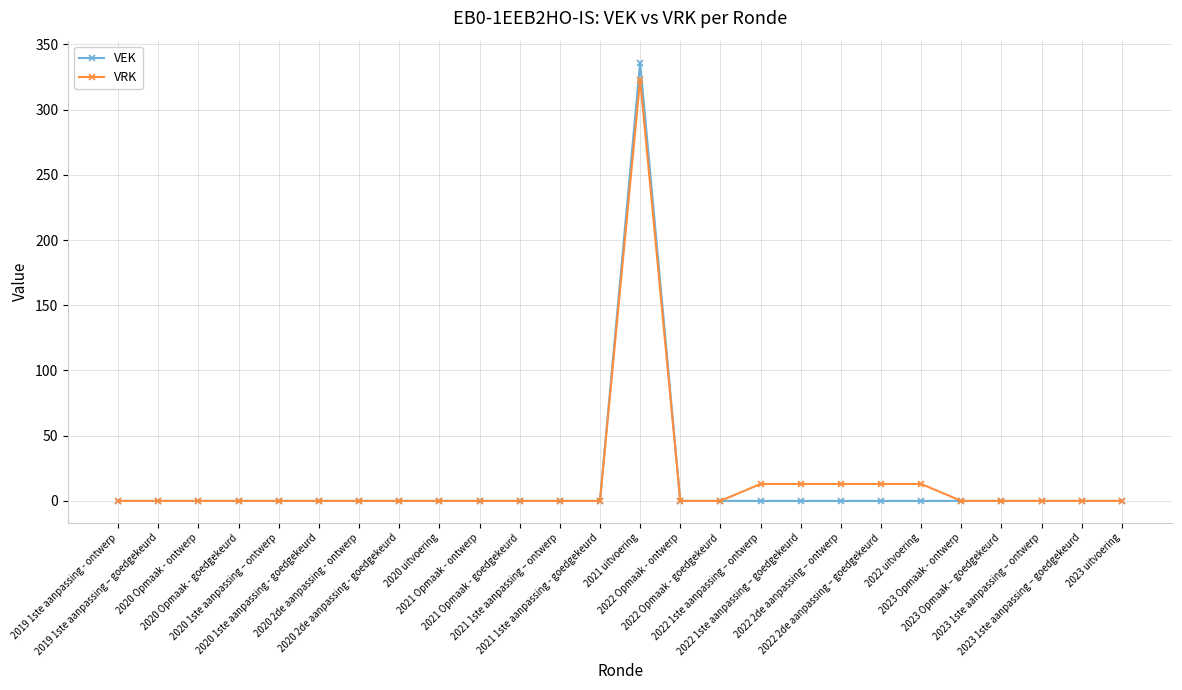

What is the sum of all VEK values?

336